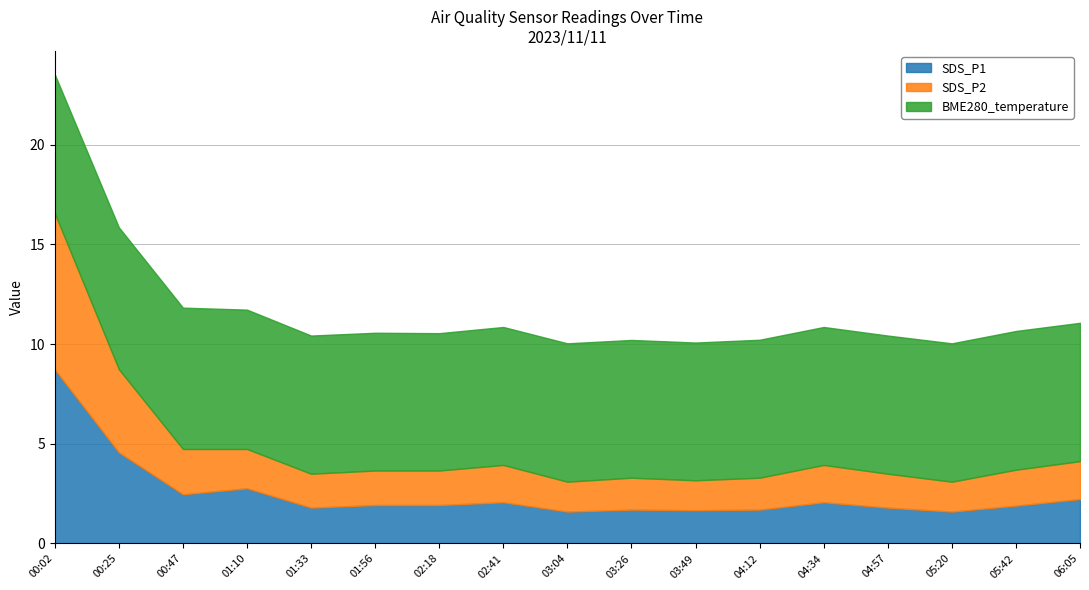

How many lines are shown in the chart?

3